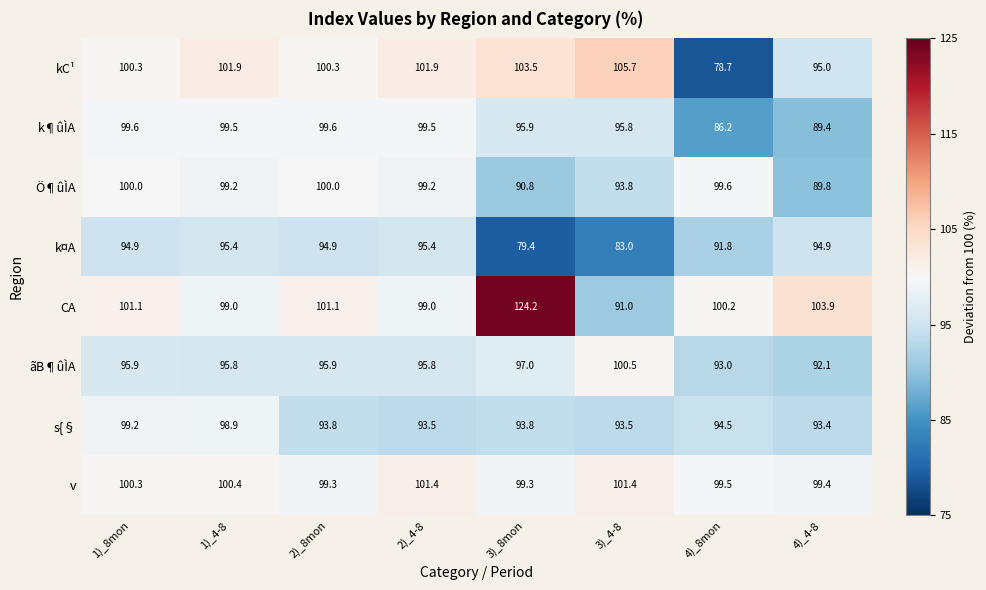

Rank the series at 1)_4-8 from lowest to highest value.

k¤A, ãB¶ûÌA, s{§, CA, Ö¶ûÌA, k¶ûÌA, v, kC¹